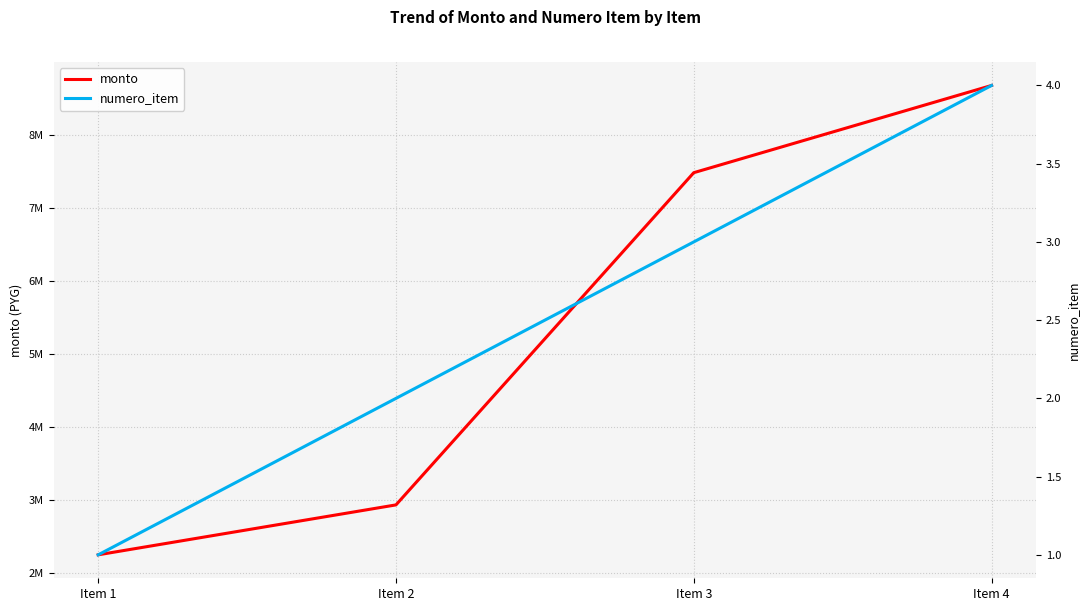

The numero_item series shows 4 at Item 4. True or false?

True